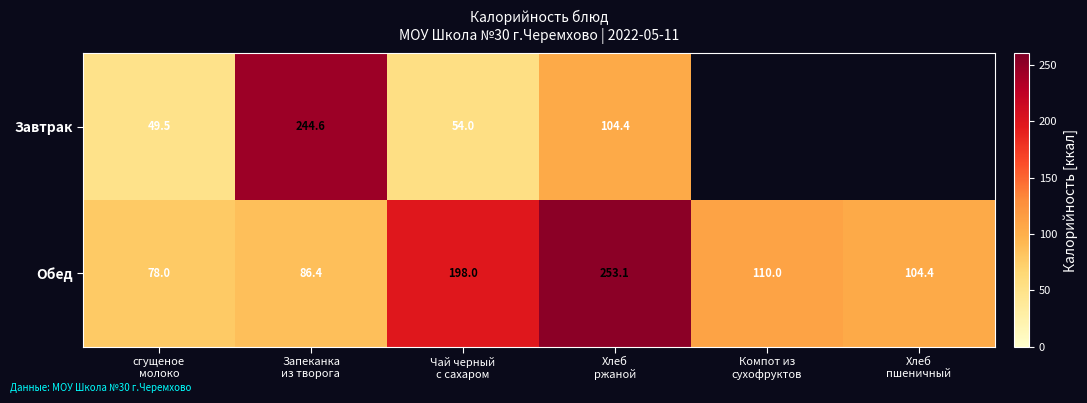

How many distinct data groups are displayed?

2